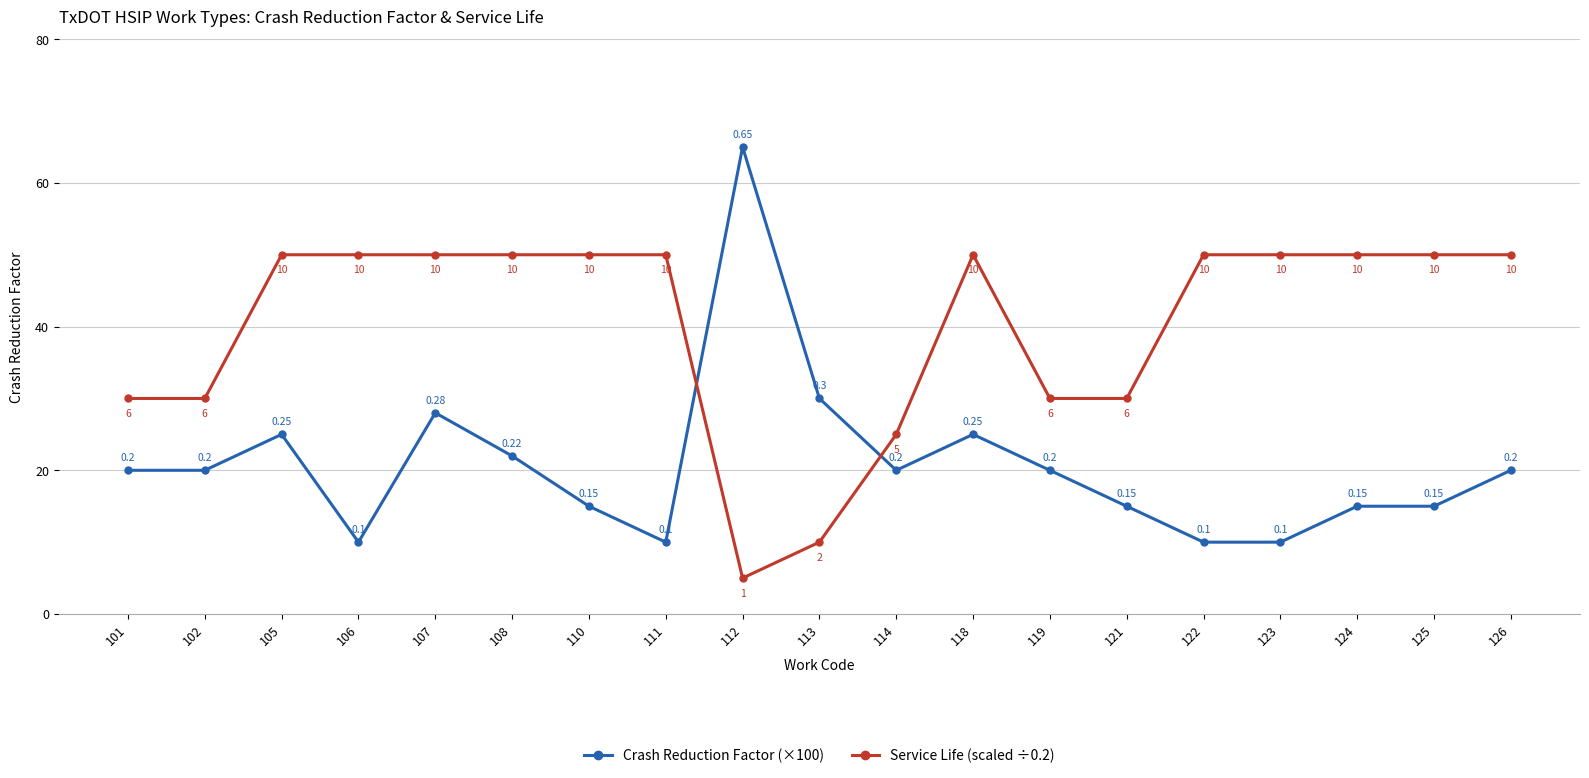

Reading left to right, list all the values displayed in this chart.

Crash Reduction Factor (×100): 101=20.0	102=20.0	105=25.0	106=10.0	107=28.0	108=22.0	110=15.0	111=10.0	112=65.0	113=30.0	114=20.0	118=25.0	119=20.0	121=15.0	122=10.0	123=10.0	124=15.0	125=15.0	126=20.0
Service Life (scaled ÷0.2): 101=30.0	102=30.0	105=50.0	106=50.0	107=50.0	108=50.0	110=50.0	111=50.0	112=5.0	113=10.0	114=25.0	118=50.0	119=30.0	121=30.0	122=50.0	123=50.0	124=50.0	125=50.0	126=50.0